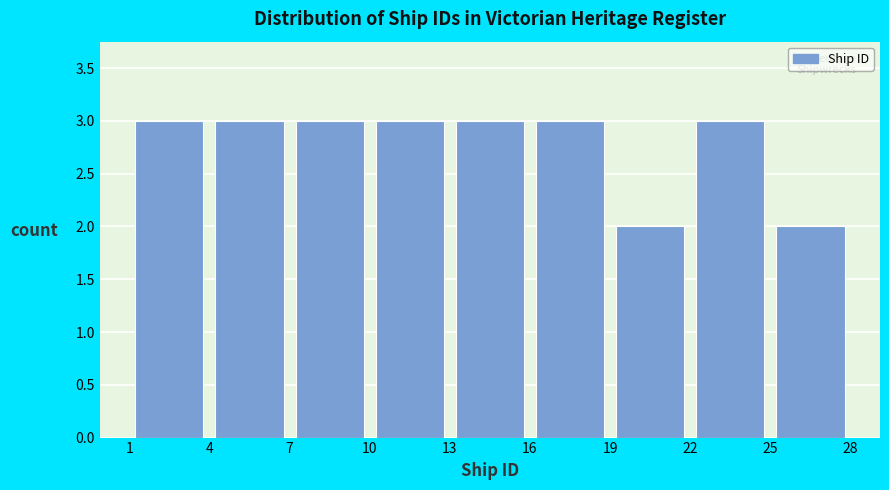

Reading left to right, list every bar in this chart as the range it spans on the x-axis followed by its height. The values are not printed on the chart, so give them approximately, as read against the axis.

1 to 4: 3
4 to 7: 3
7 to 10: 3
10 to 13: 3
13 to 16: 3
16 to 19: 3
19 to 22: 2
22 to 25: 3
25 to 28: 2